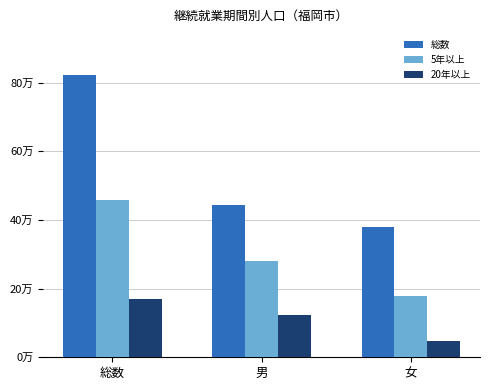

At which category is the sum across all series the highest?

総数